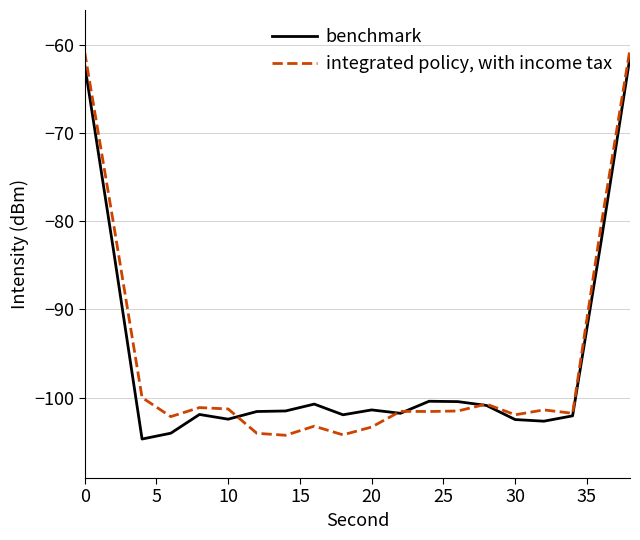

Which series has the widest spread of values?

integrated policy, with income tax